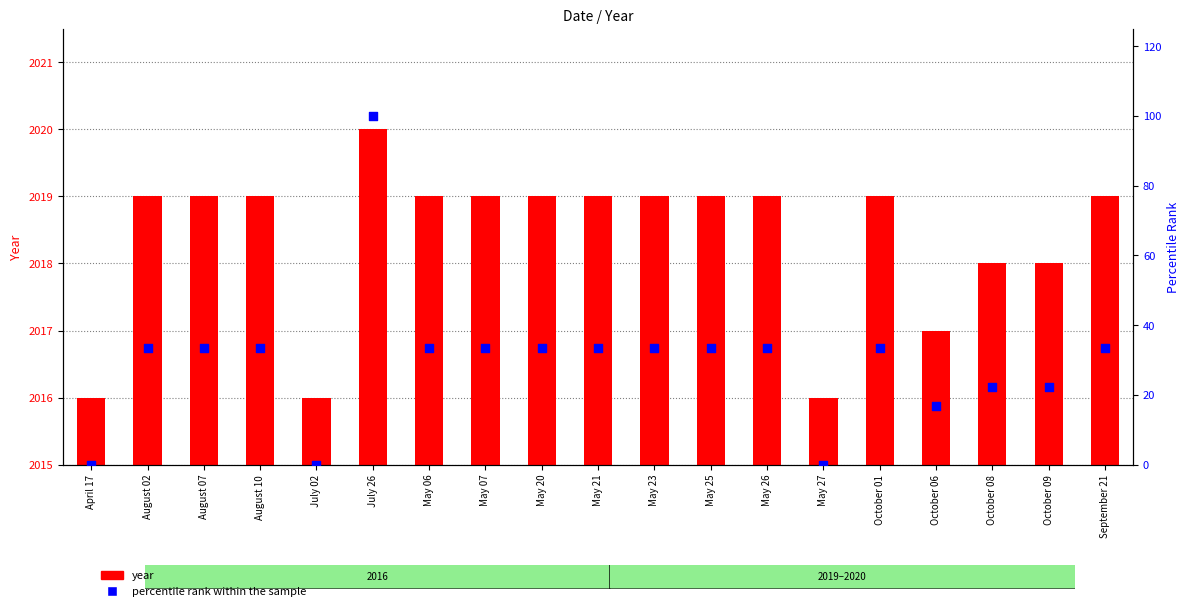

Which series contains the lowest Y value?

percentile rank within the sample